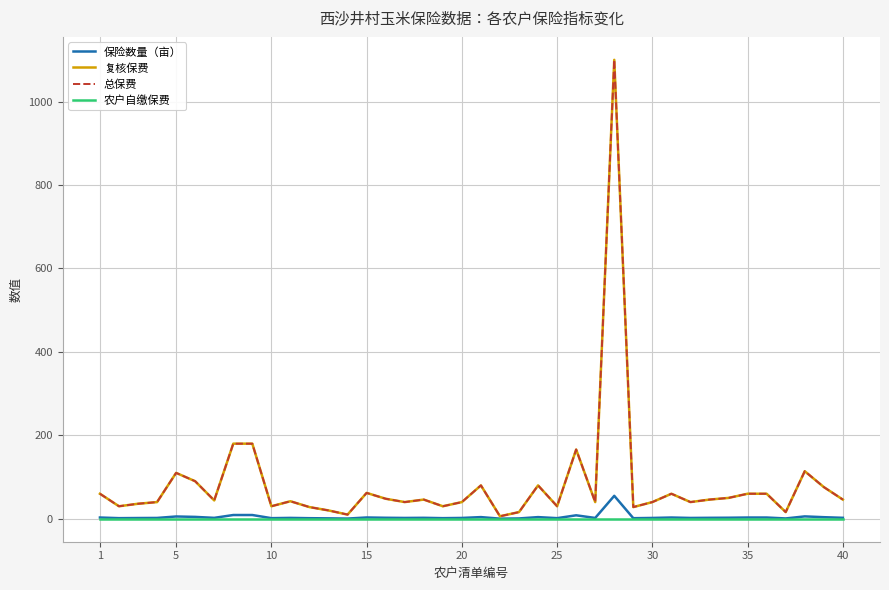

Does the chart have visible grid lines?

Yes